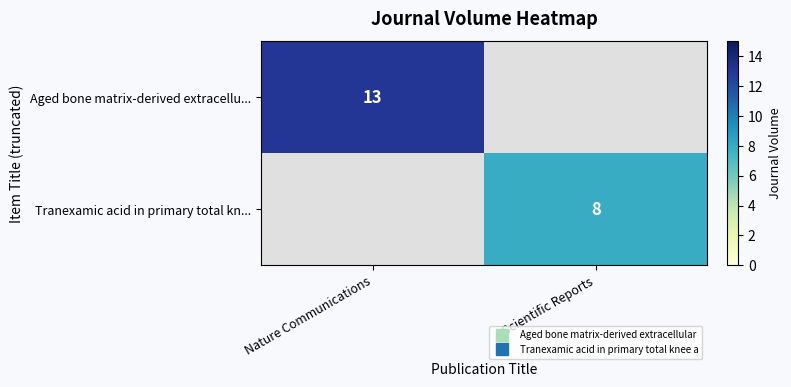

What is the sum of the Tranexamic acid in primary total kn... values at Scientific Reports and Nature Communications?

8